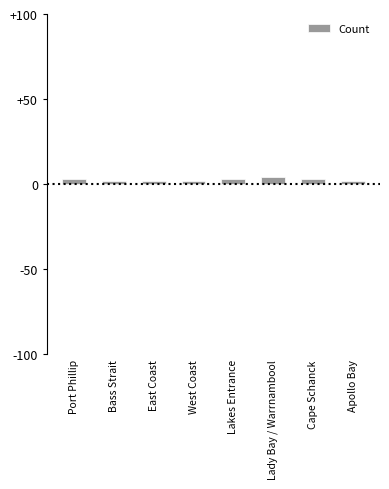

What is the sum of all values?

21